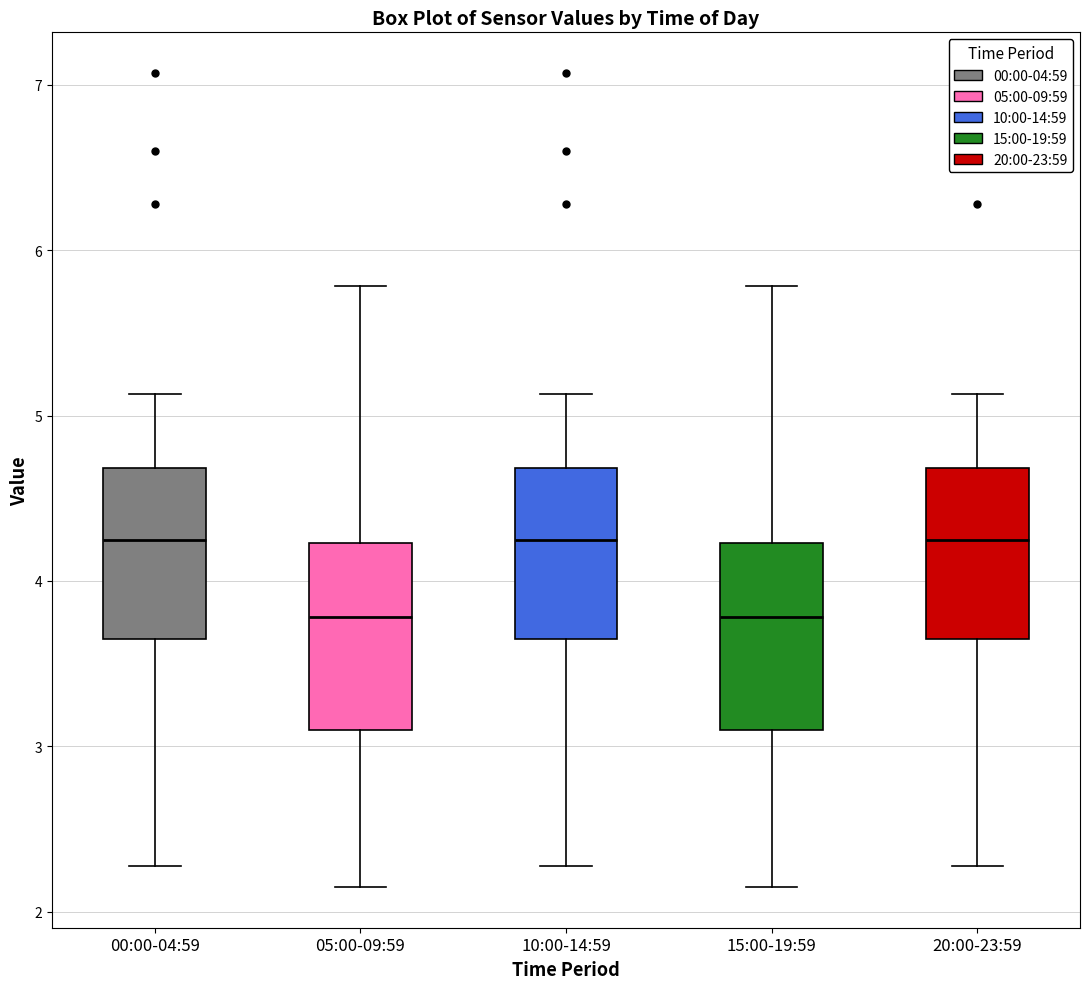

Reading left to right, transcribe this box plot: for each box, give where its median line is, the range the box spans, and where its two whiskers end, as read against the y-axis. The values are not printed on the chart, so give them approximately, as read against the axis.

00:00-04:59: median 4.3, box 3.7 to 4.7, whiskers 2.3 to 5.1
05:00-09:59: median 3.8, box 3.1 to 4.2, whiskers 2.2 to 5.8
10:00-14:59: median 4.3, box 3.7 to 4.7, whiskers 2.3 to 5.1
15:00-19:59: median 3.8, box 3.1 to 4.2, whiskers 2.2 to 5.8
20:00-23:59: median 4.3, box 3.7 to 4.7, whiskers 2.3 to 5.1